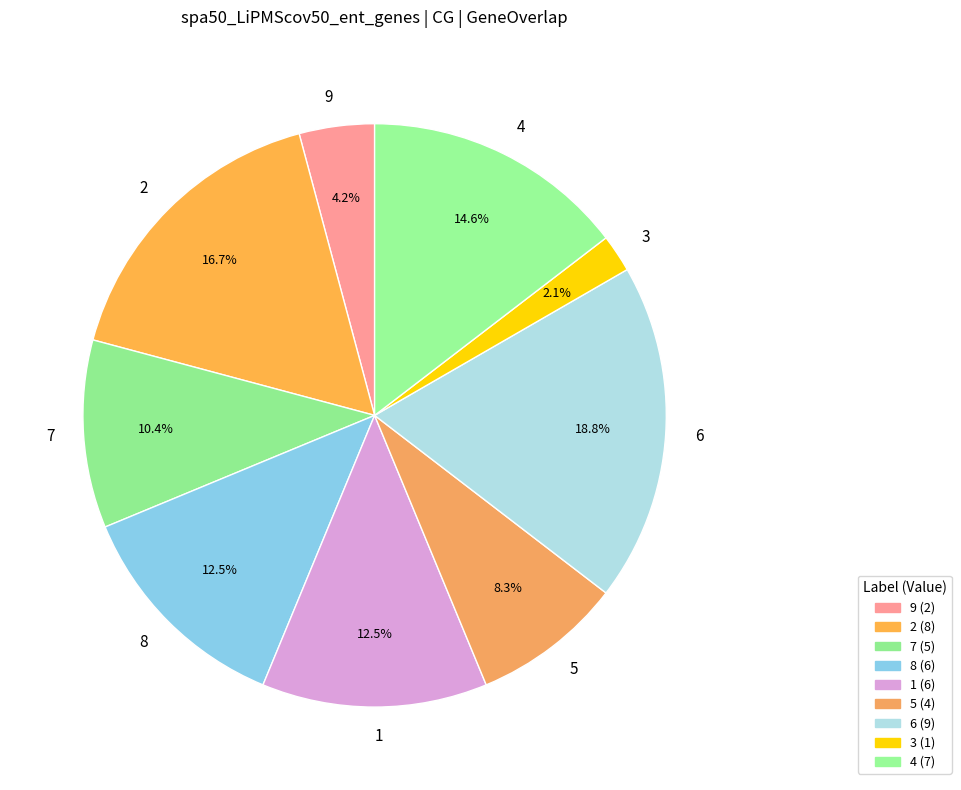

Which slice is the largest?

6